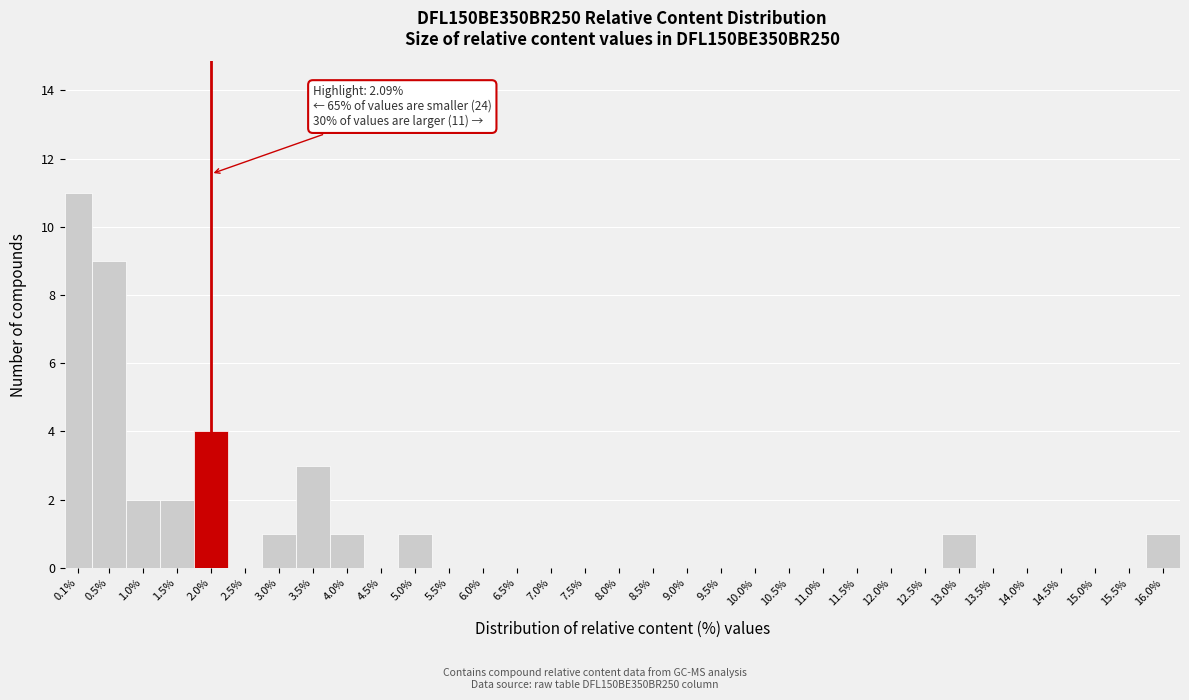

What is the ratio of the value at 3.0% to the value at 3.5%?

0.3